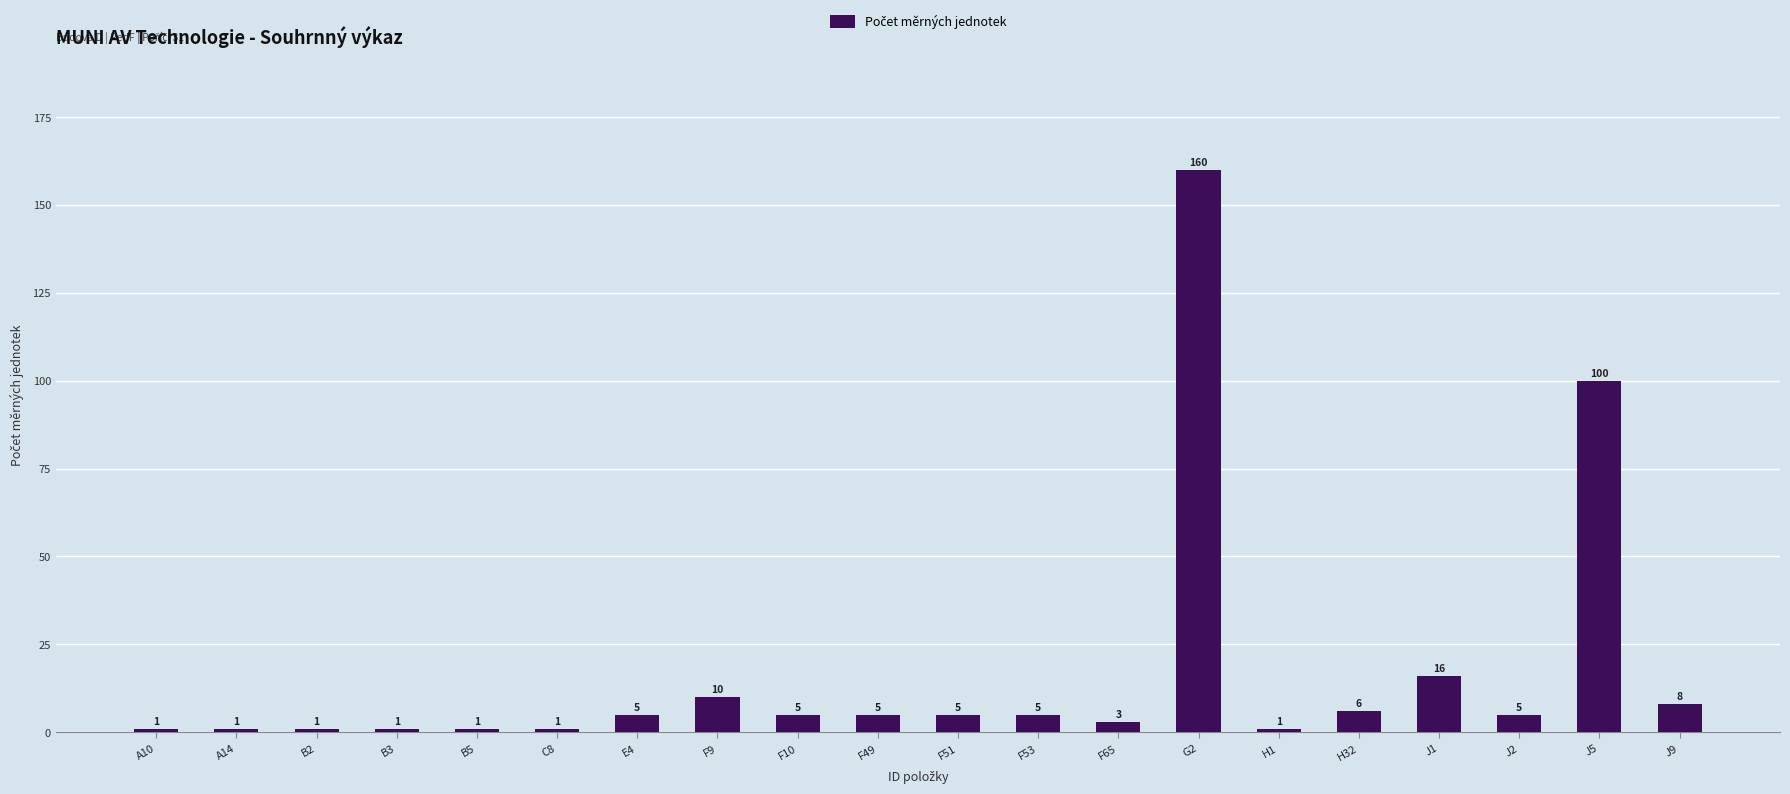

Reading left to right, what are all the values shown in this chart?

1	1	1	1	1	1	5	10	5	5	5	5	3	160	1	6	16	5	100	8